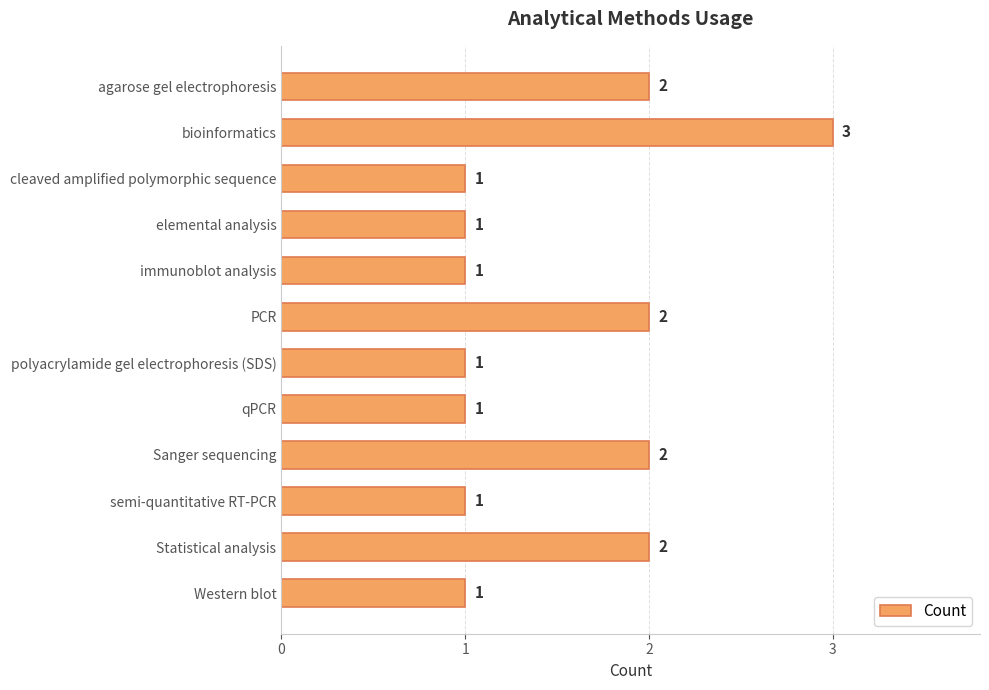

What is the value of the 8th bar from the top?

1